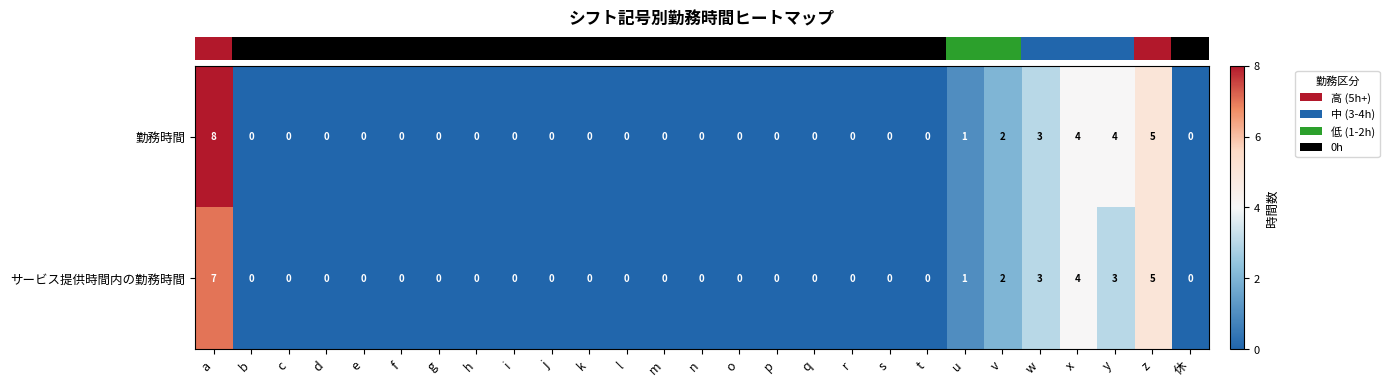

What is the sum of the サービス提供時間内の勤務時間 values at t and x?

4